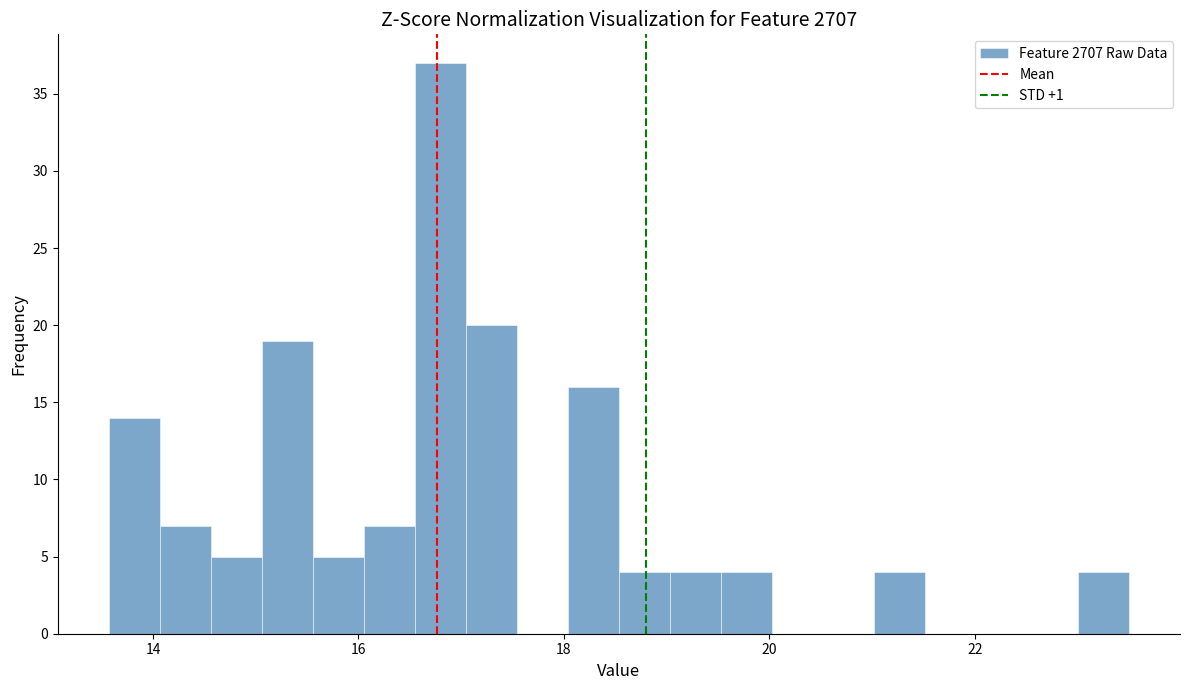

Around what value on the x-axis is the tallest bar? Give the approximate position of its centre, as read against the axis.

16.8